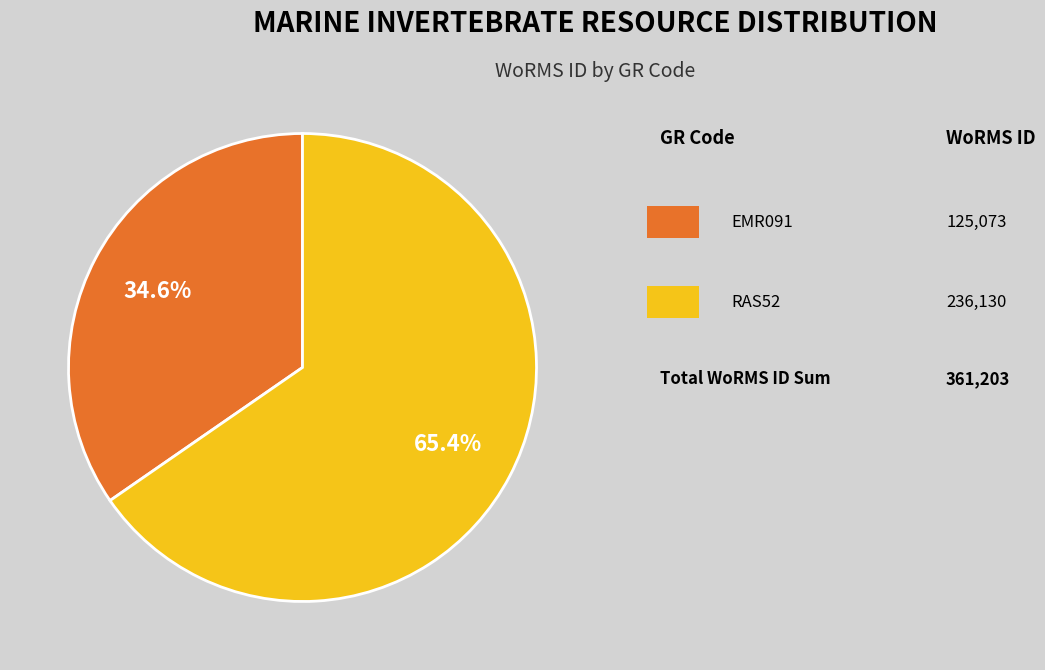

Does any single category account for the majority?

Yes